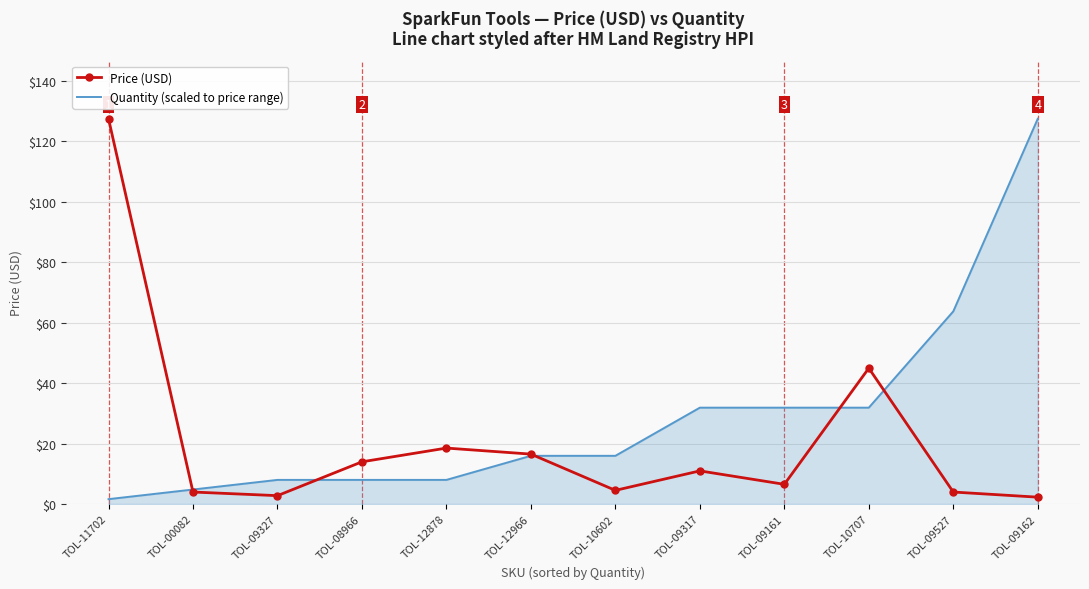

The value of Quantity (scaled to price range) at TOL-09527 is 63.8. True or false?

True